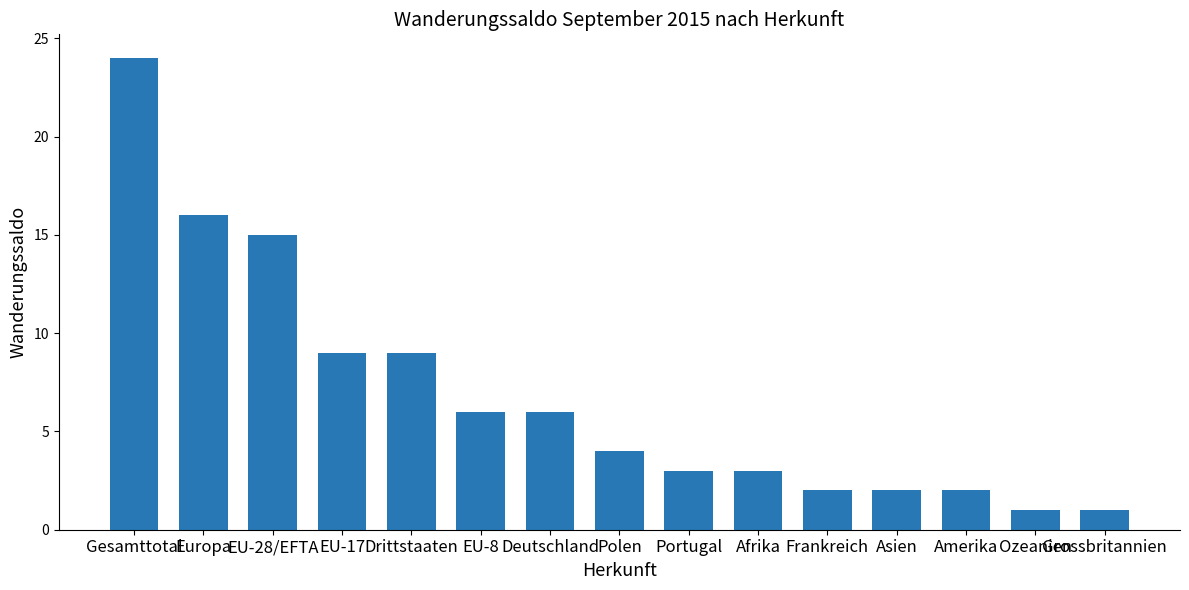

What is the difference between the maximum and second lowest values?

23